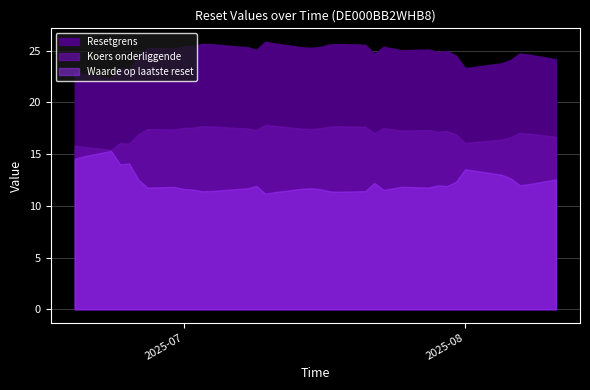

At 2025-07-23, list the series in order from largest to smallest.

Resetgrens, Koers onderliggende, Waarde op laatste reset